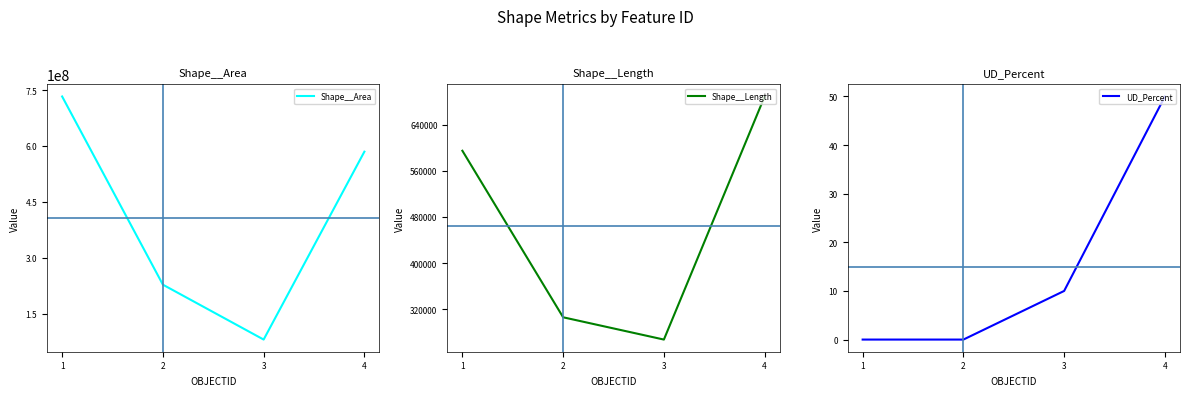

What is the difference between the Shape__Length values at 2 and 0?

327442.6